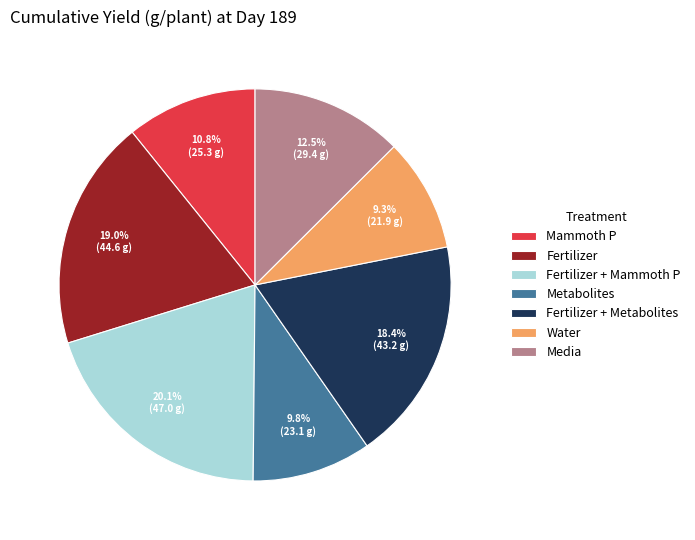

To the nearest percent, what is the difference between the largest and smallest slice percentages?

11%